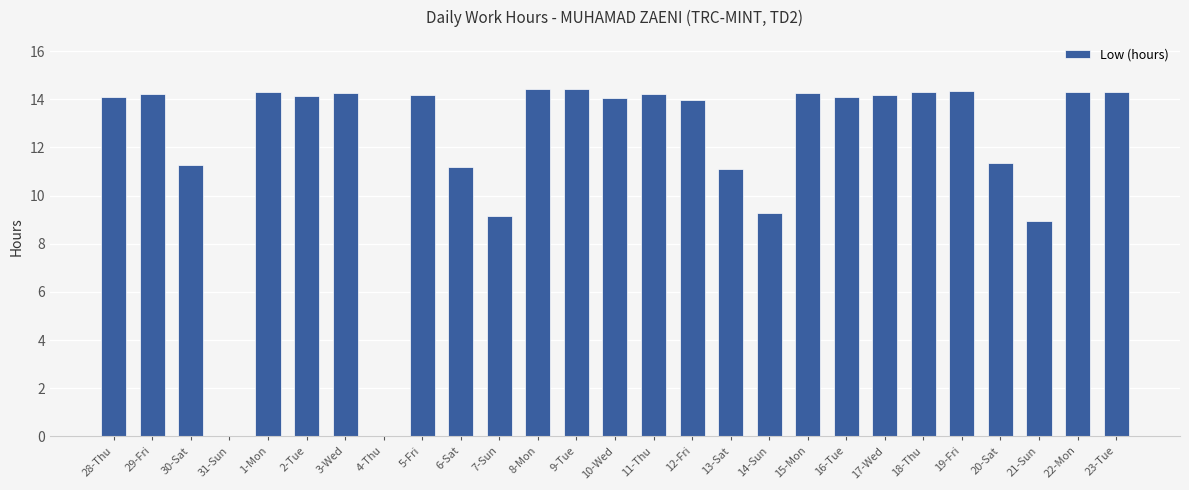

The value at 15-Mon is 14.3. True or false?

True